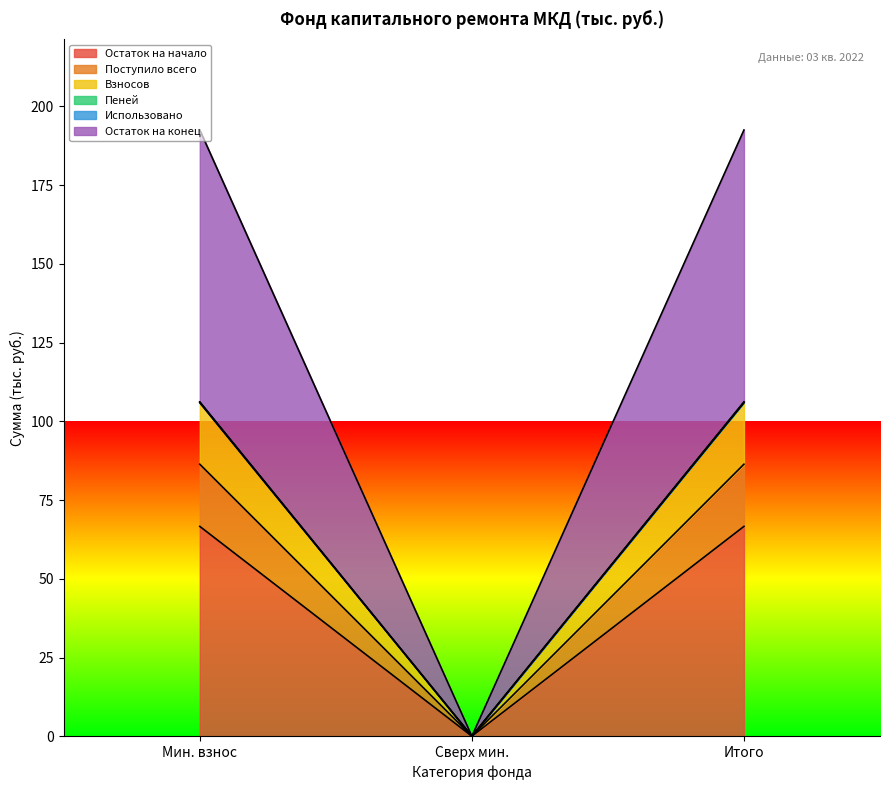

The value of Остаток на начало at Мин. взнос is 66.6. True or false?

True